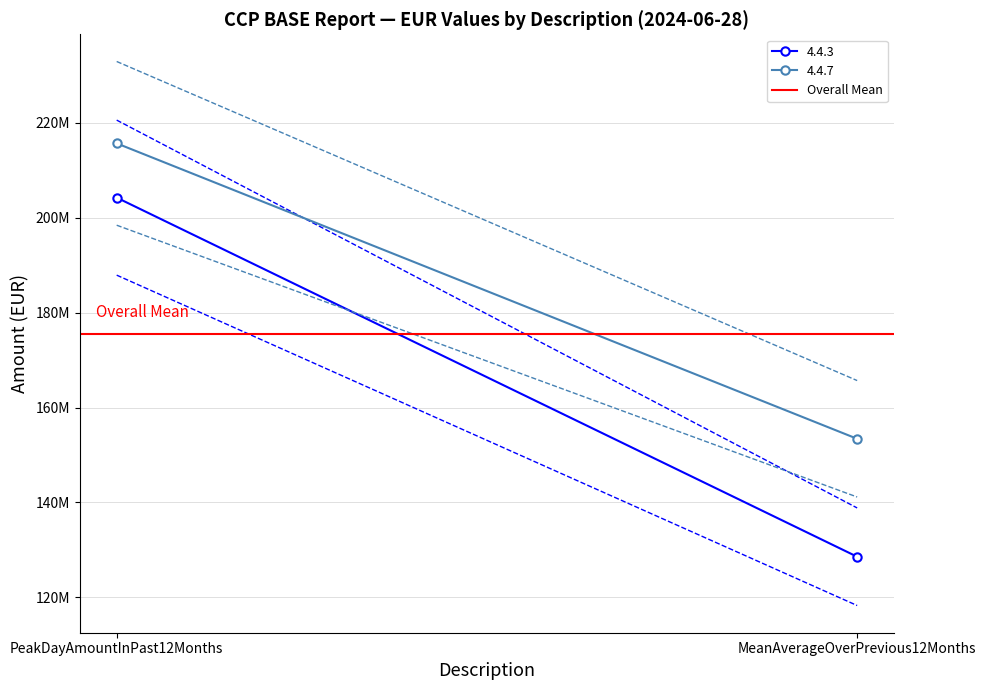

Between PeakDayAmountInPast12Months and MeanAverageOverPrevious12Months, which series saw the biggest shift?

4.4.3 upper